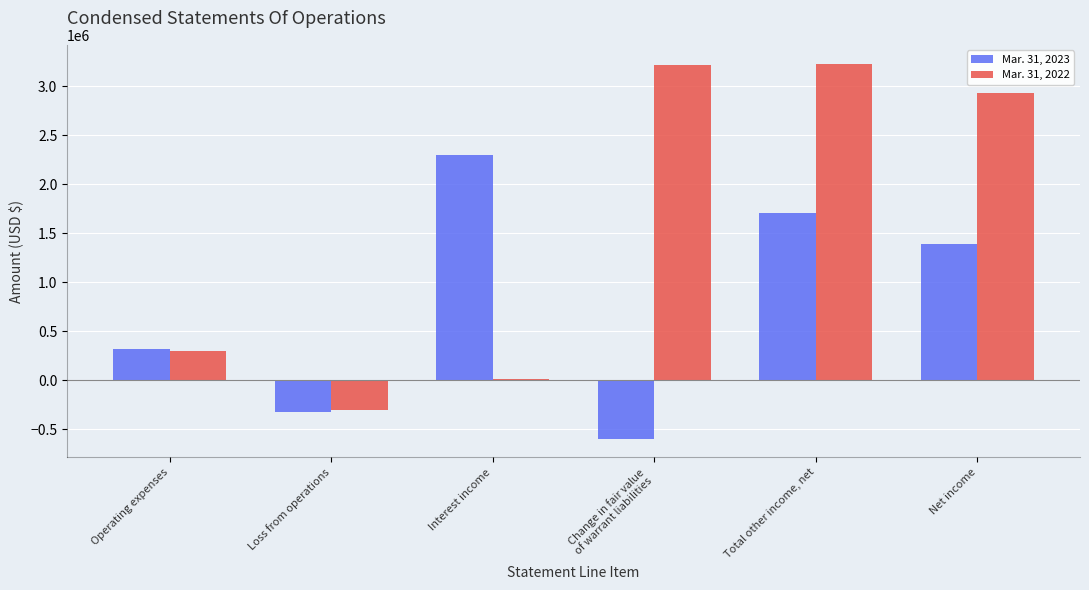

List the series in order of their overall mean, highest first.

Mar. 31, 2022, Mar. 31, 2023